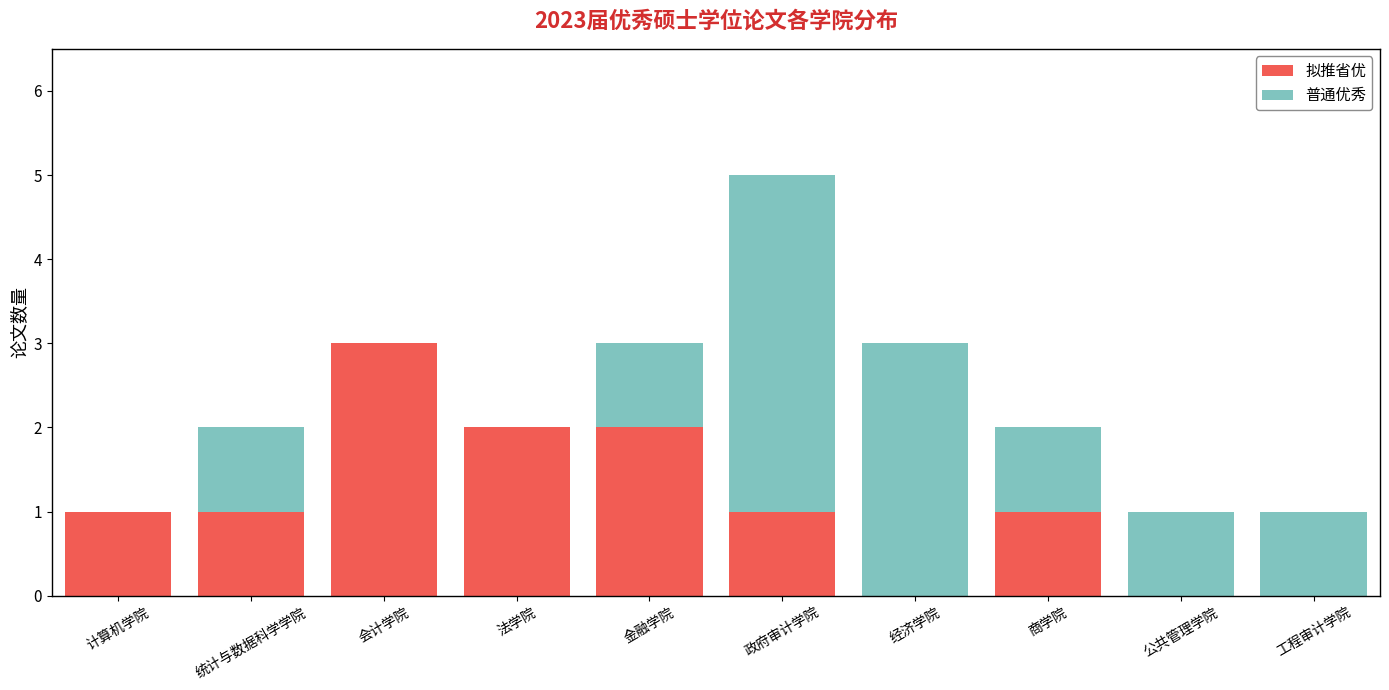

The value of 拟推省优 at 统计与数据科学学院 is 1. True or false?

True